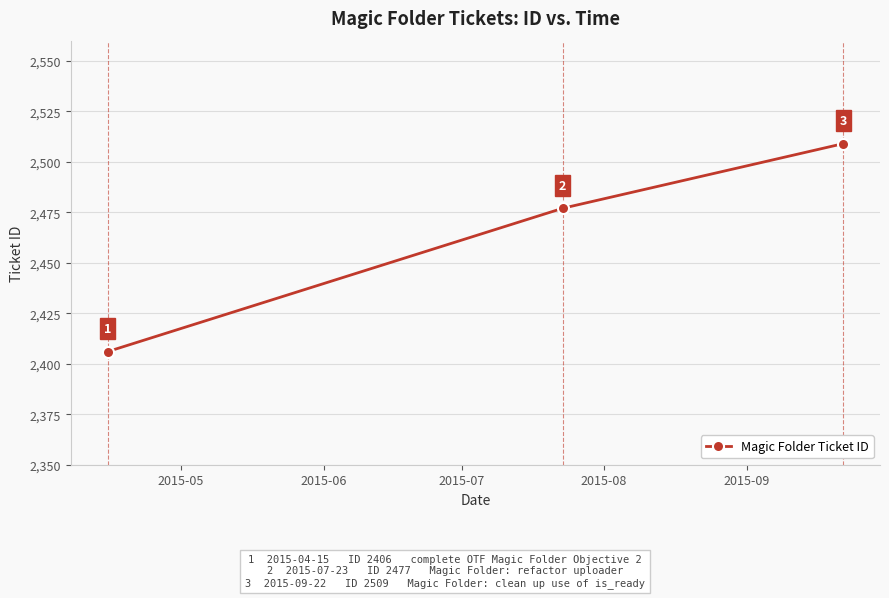

How many series are shown in this chart?

1